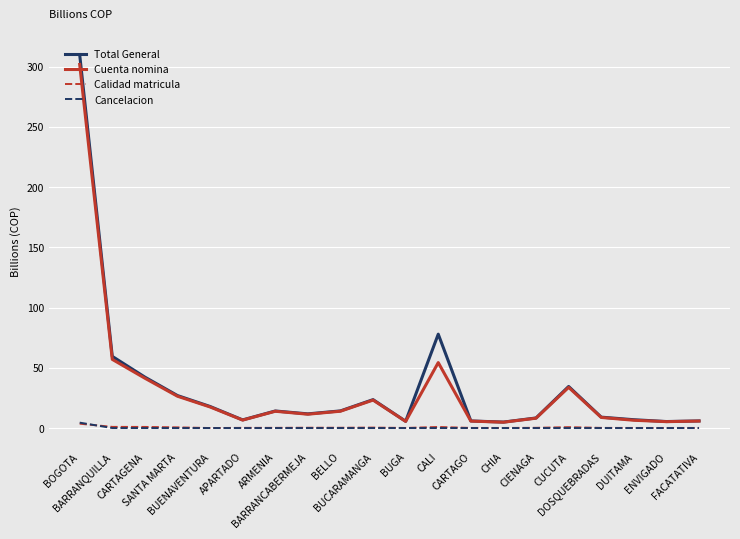

Which series has the largest range (max minus min)?

Total General